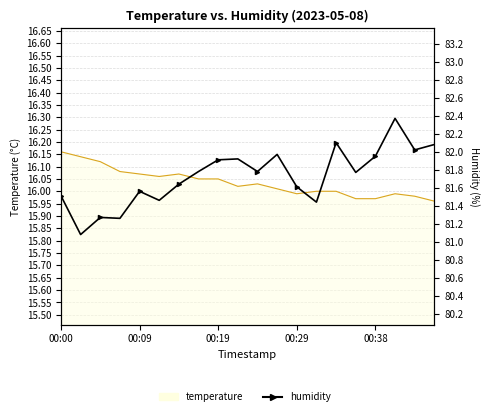

True or false: there are more than 2 points higher than both neighbors.

True